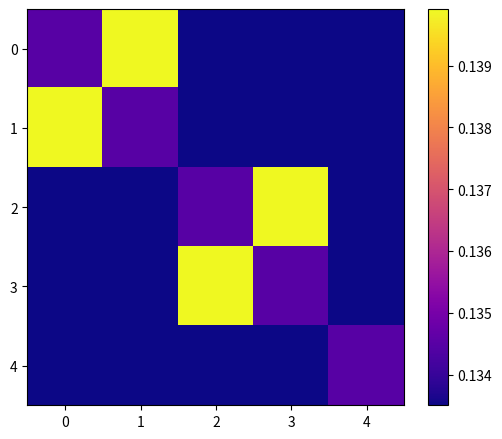

Reading right to left, list all the values displayed in this chart.

0: 4=0.1	3=0.1	2=0.1	1=0.1	0=0.1
1: 4=0.1	3=0.1	2=0.1	1=0.1	0=0.1
2: 4=0.1	3=0.1	2=0.1	1=0.1	0=0.1
3: 4=0.1	3=0.1	2=0.1	1=0.1	0=0.1
4: 4=0.1	3=0.1	2=0.1	1=0.1	0=0.1